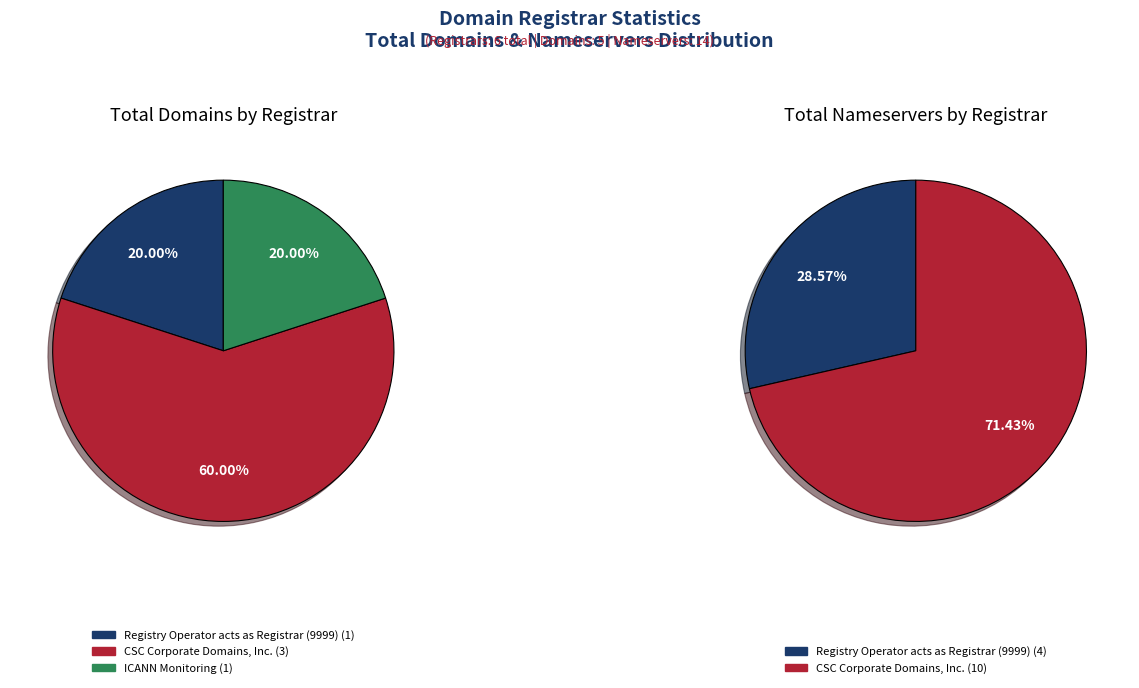

True or false: Registry Operator acts as Registrar (9999) accounts for 35% of the total.

False